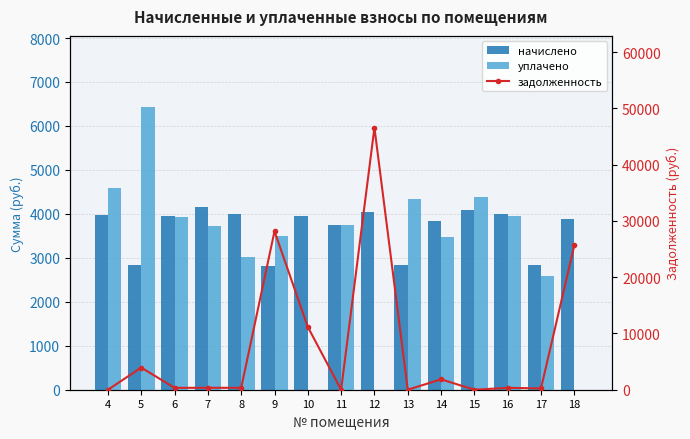

How many positive values does the задолженность series have?

11